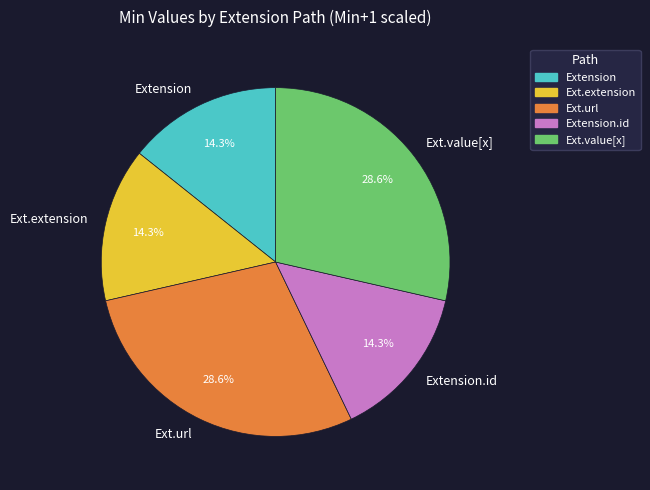

To the nearest percent, what is the average slice percentage?

20%